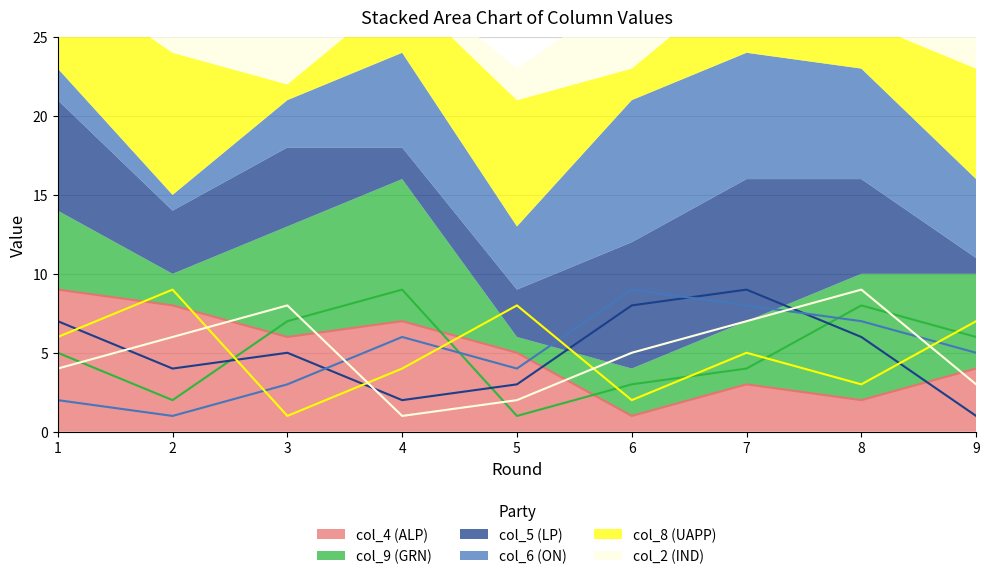

The col_5 series shows 2 at 1. True or false?

False